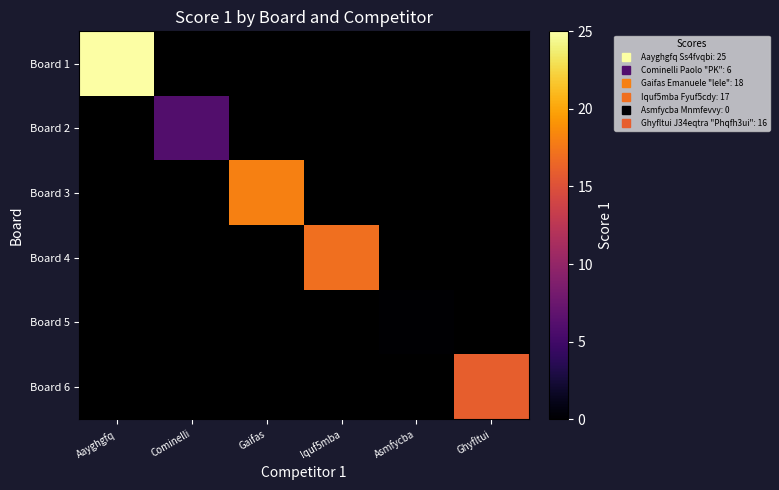

What is the maximum value shown in the chart?

25.0